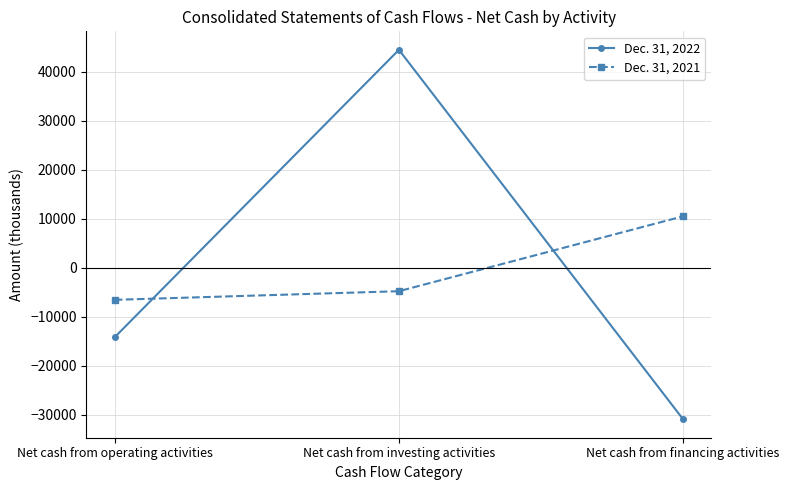

Reading right to left, extract all data points from this chart.

Dec. 31, 2022: Net cash from financing activities=-30953	Net cash from investing activities=44521	Net cash from operating activities=-14182
Dec. 31, 2021: Net cash from financing activities=10507	Net cash from investing activities=-4795	Net cash from operating activities=-6556